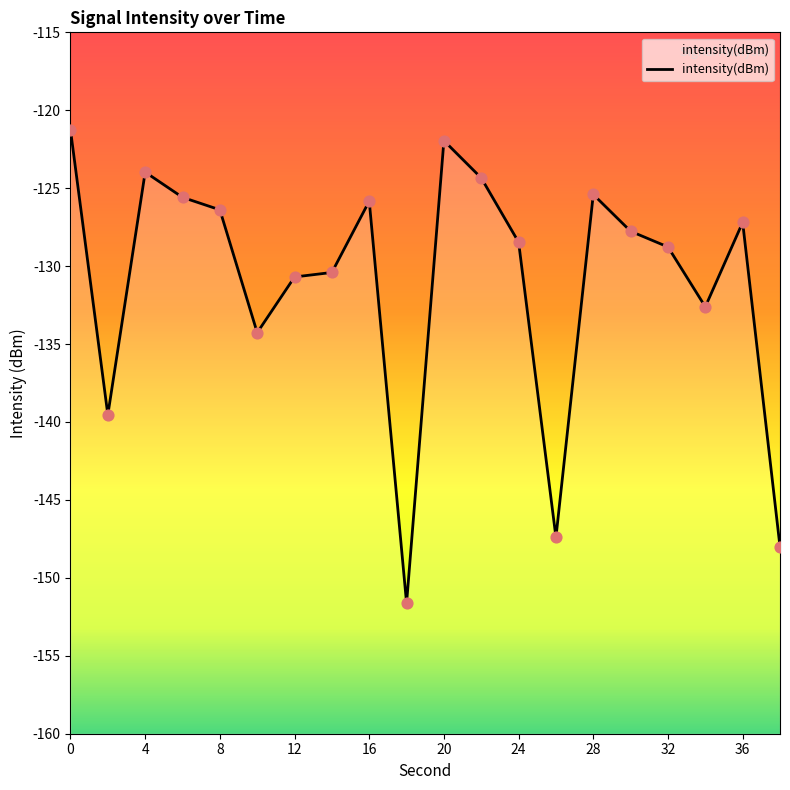

Which has a higher value, 36 or 14?

36